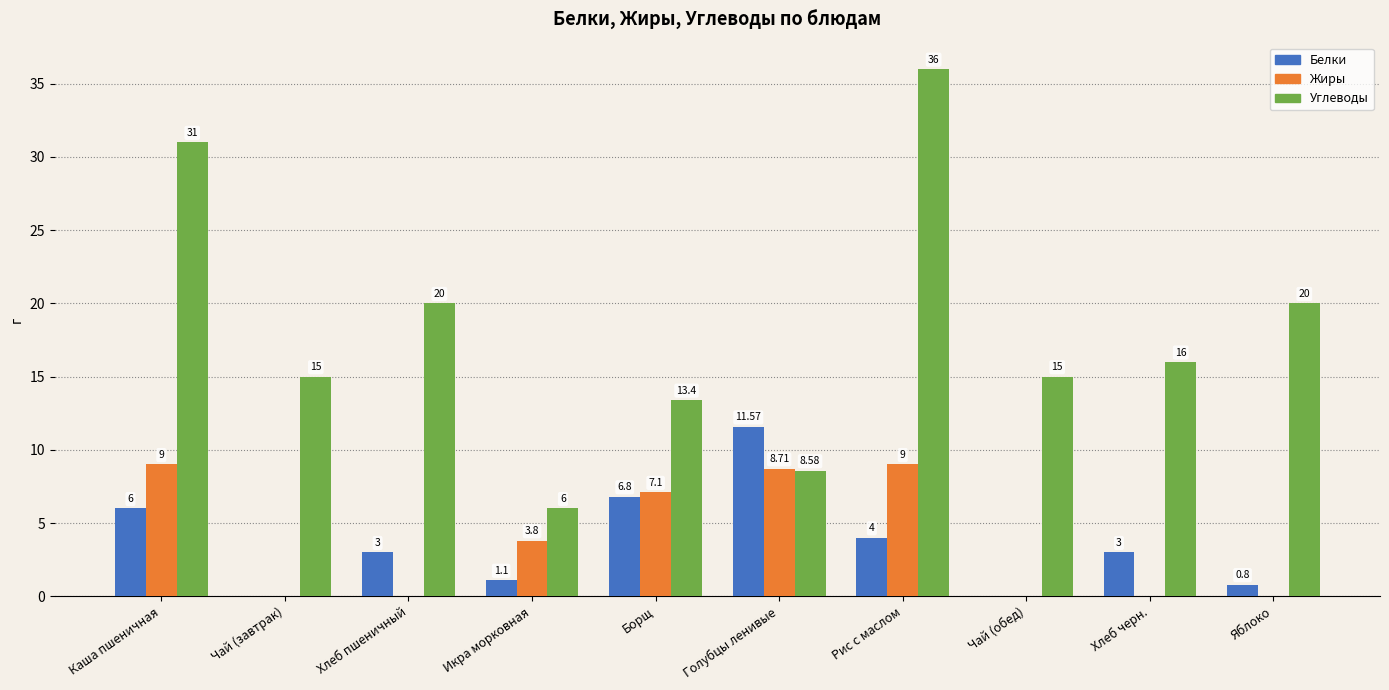

Reading left to right, transcribe all the data shown in this chart.

Белки: Каша пшеничная=6.0	Чай (завтрак)=0.0	Хлеб пшеничный=3.0	Икра морковная=1.1	Борщ=6.8	Голубцы ленивые=11.6	Рис с маслом=4.0	Чай (обед)=0.0	Хлеб черн.=3.0	Яблоко=0.8
Жиры: Каша пшеничная=9.0	Чай (завтрак)=0.0	Хлеб пшеничный=0.0	Икра морковная=3.8	Борщ=7.1	Голубцы ленивые=8.7	Рис с маслом=9.0	Чай (обед)=0.0	Хлеб черн.=0.0	Яблоко=0.0
Углеводы: Каша пшеничная=31.0	Чай (завтрак)=15.0	Хлеб пшеничный=20.0	Икра морковная=6.0	Борщ=13.4	Голубцы ленивые=8.6	Рис с маслом=36.0	Чай (обед)=15.0	Хлеб черн.=16.0	Яблоко=20.0